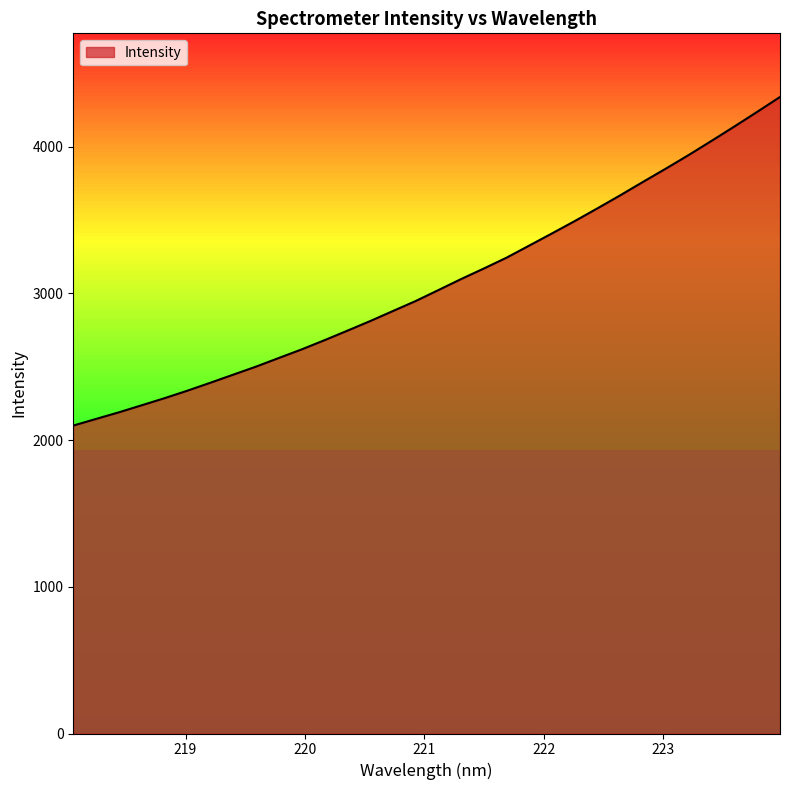

What is the smallest value displayed?

2098.4